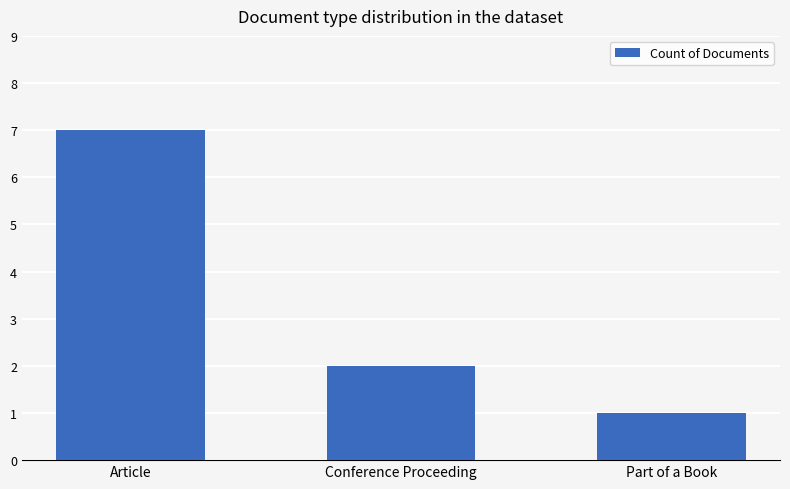

At which category does the chart reach its minimum across all series?

Part of a Book